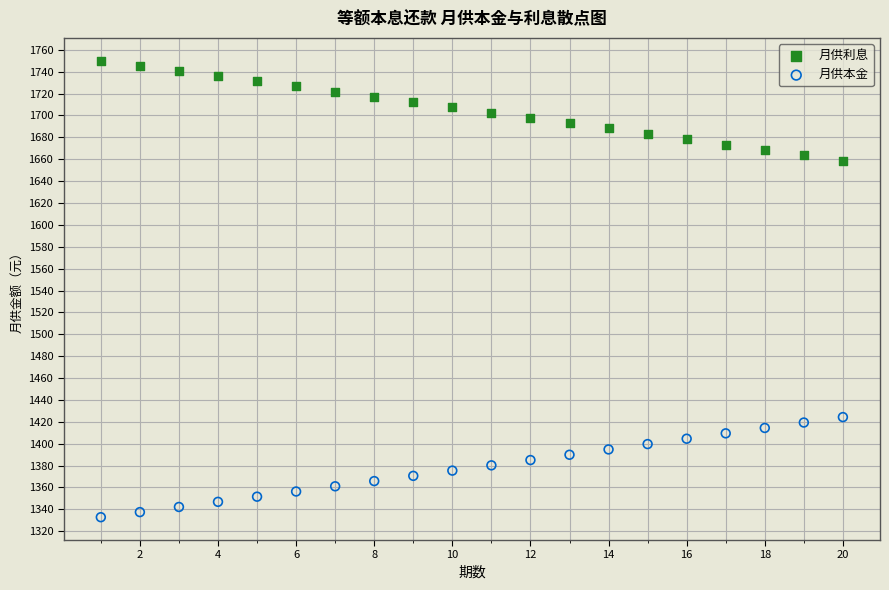

Which series reaches the minimum Y coordinate?

月供本金